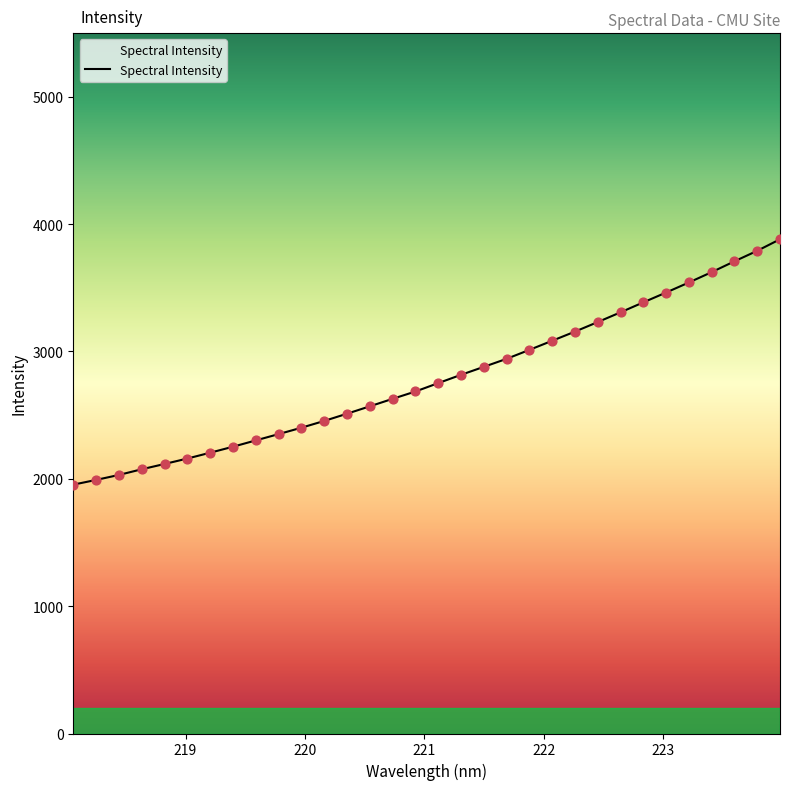

What is the greatest value displayed?

3881.5